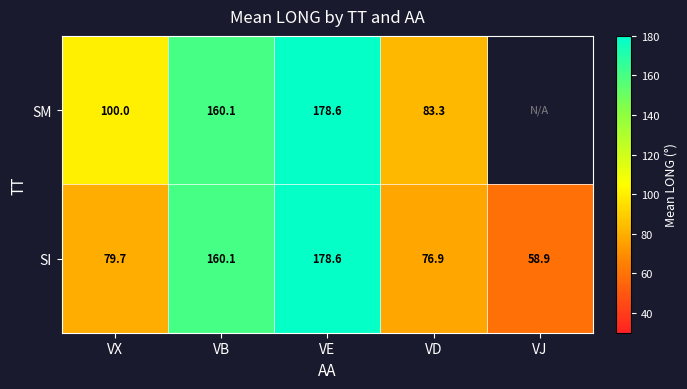

What is the difference between the maximum and minimum values in the SI series?

119.7